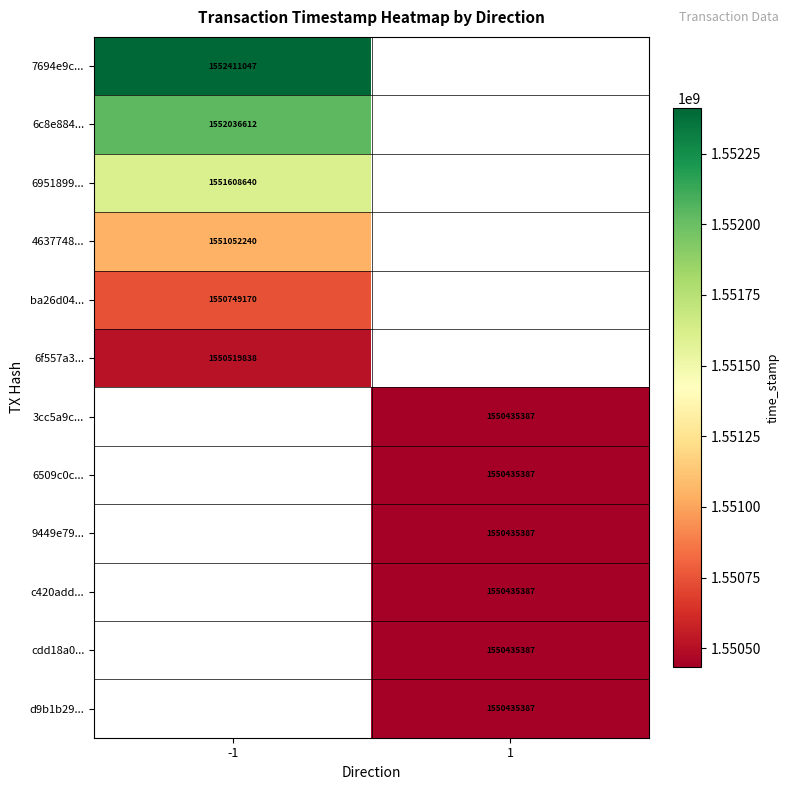

At how many categories does at least one series exceed 1551419694?

1